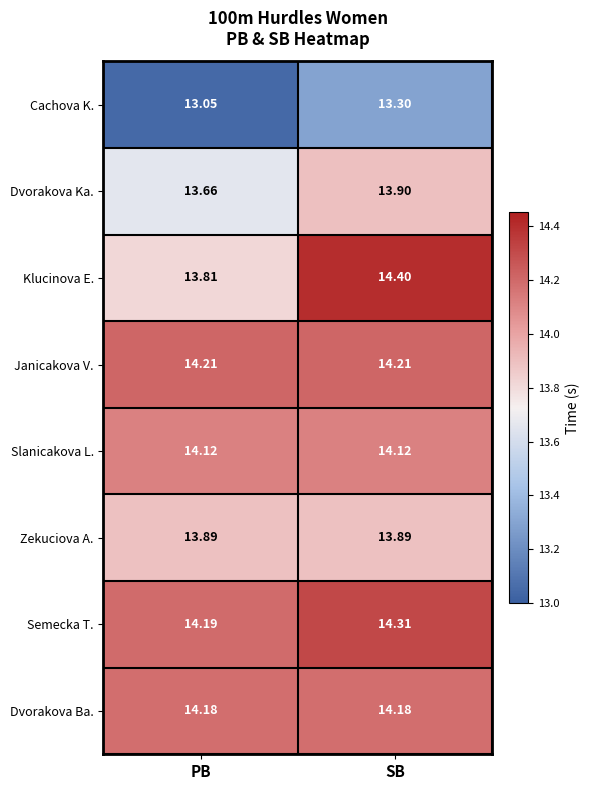

List the series in order of their peak value, lowest first.

Cachova K., Zekuciova A., Dvorakova Ka., Slanicakova L., Dvorakova Ba., Janicakova V., Semecka T., Klucinova E.